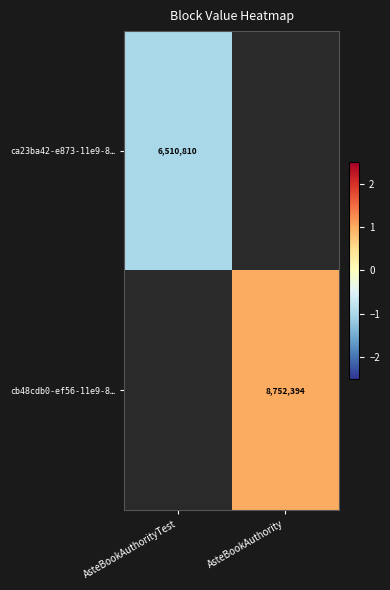

The value of ca23ba42-e873-11e9-8… at AsteBookAuthorityTest is 6510810. True or false?

True